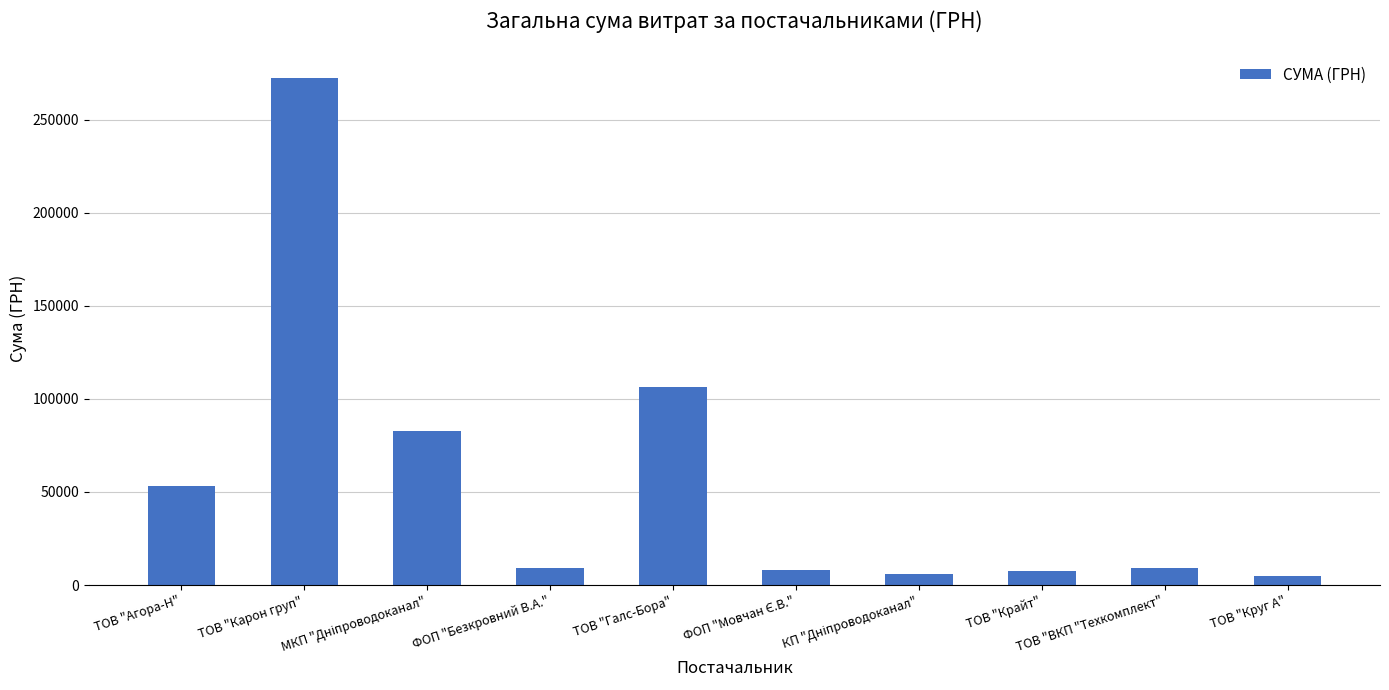

What is the value of the 2nd bar from the left?

272422.2